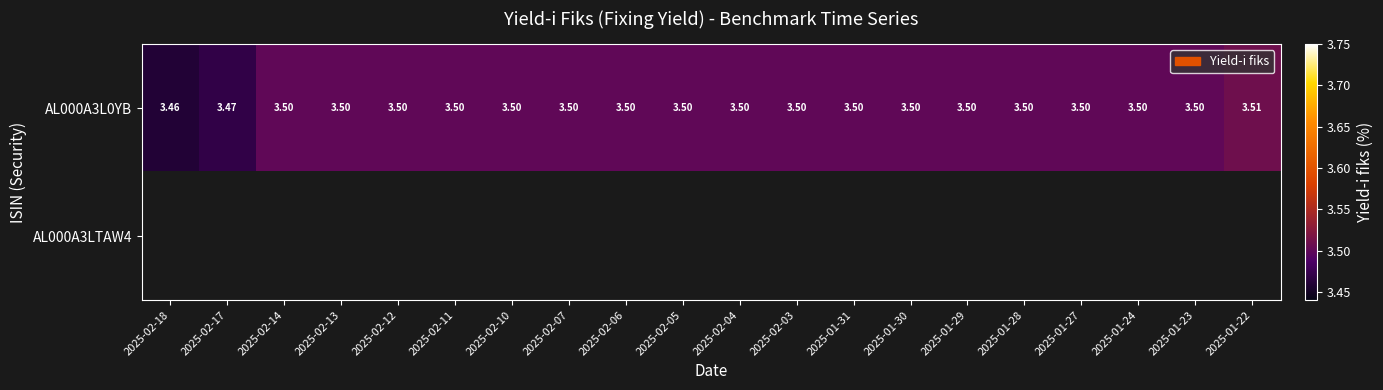

Rank the series by their maximum value, from highest to lowest.

AL000A3L0YB, AL000A3LTAW4